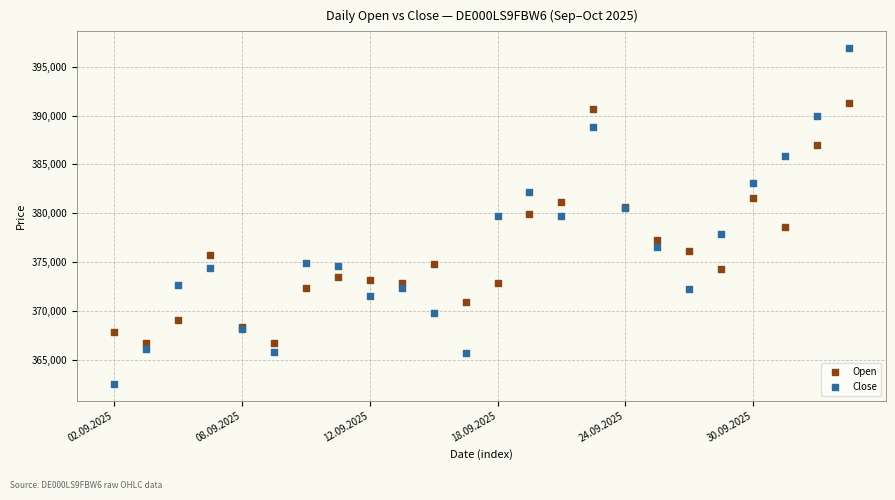

Which series has the largest Y range (max minus min)?

Close